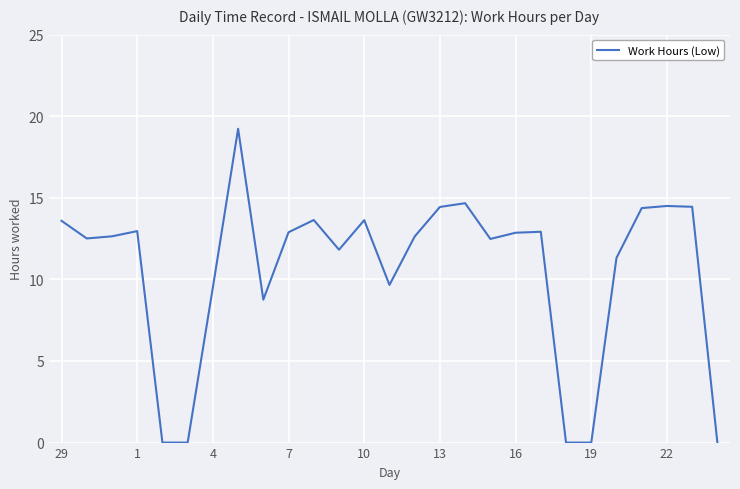

What is the difference between the maximum and minimum values?

19.2